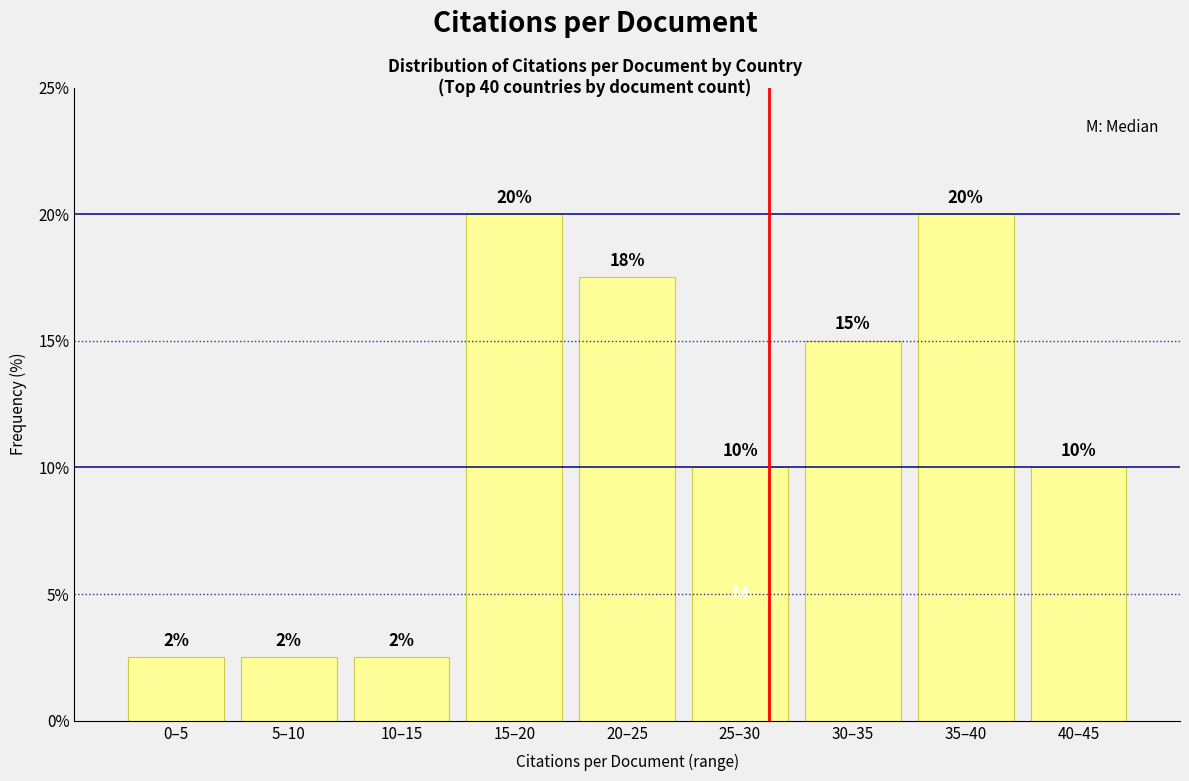

What is the change in value from 15–20 to 30–35?

-5.0